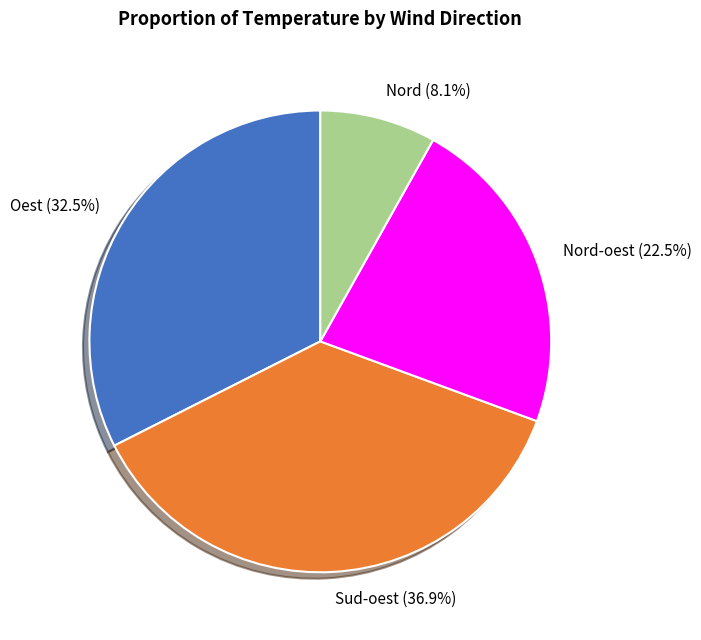

Is there any slice that represents more than half of the pie?

No